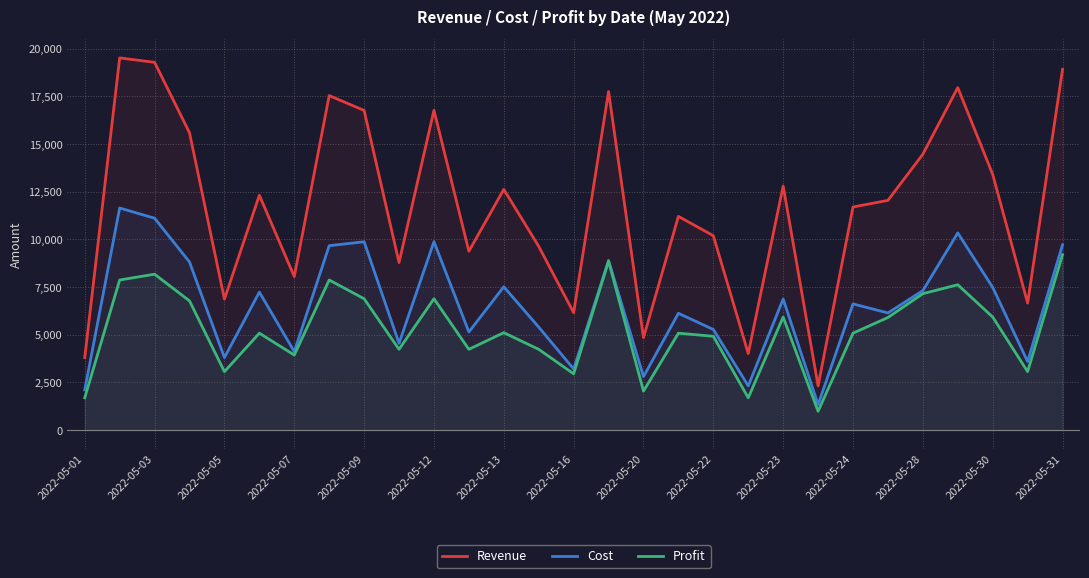

The value of Revenue at 2022-05-16 is 2016. True or false?

False